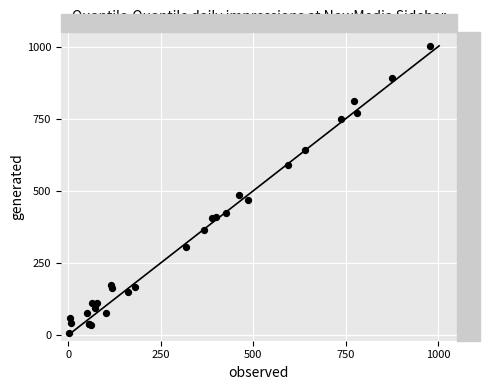

What Y value in the scatter plot is closest to 504?

486.1